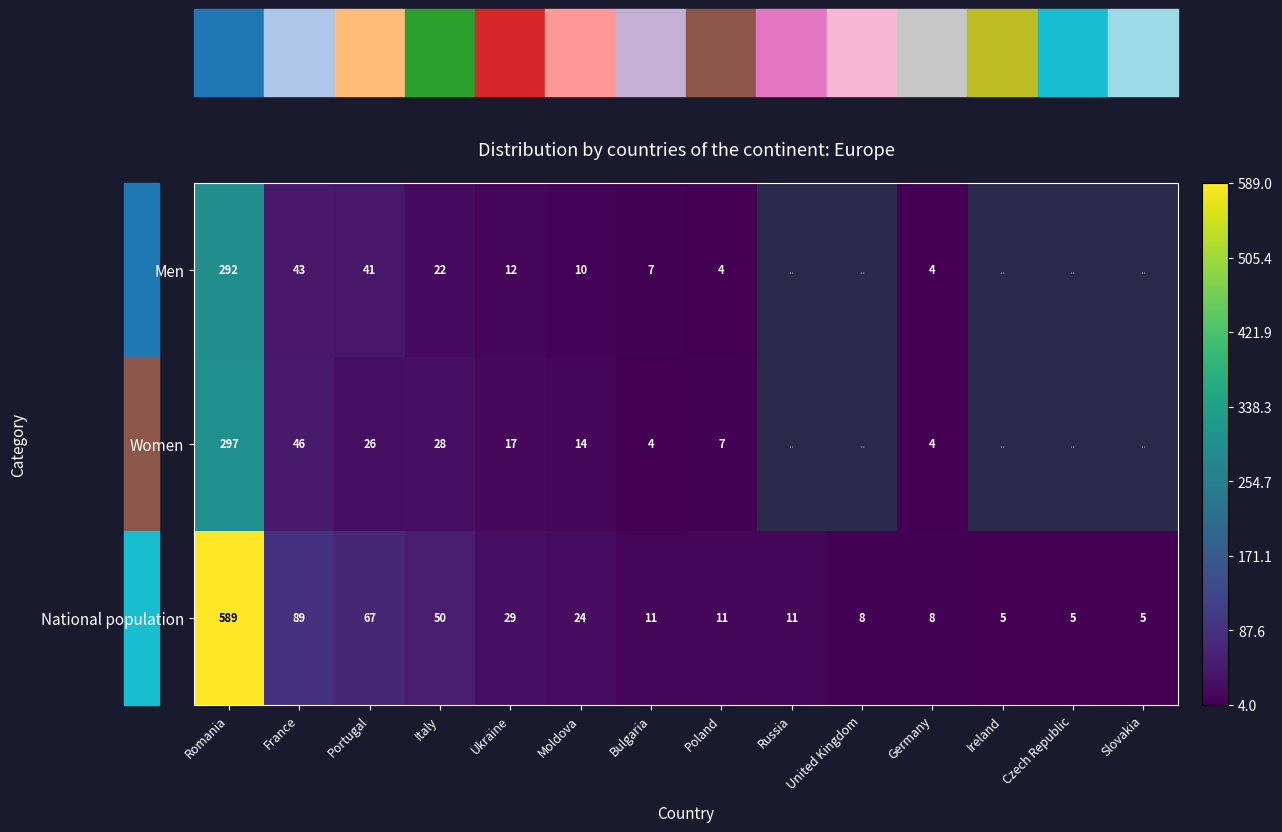

At which category is the sum across all series the highest?

Romania